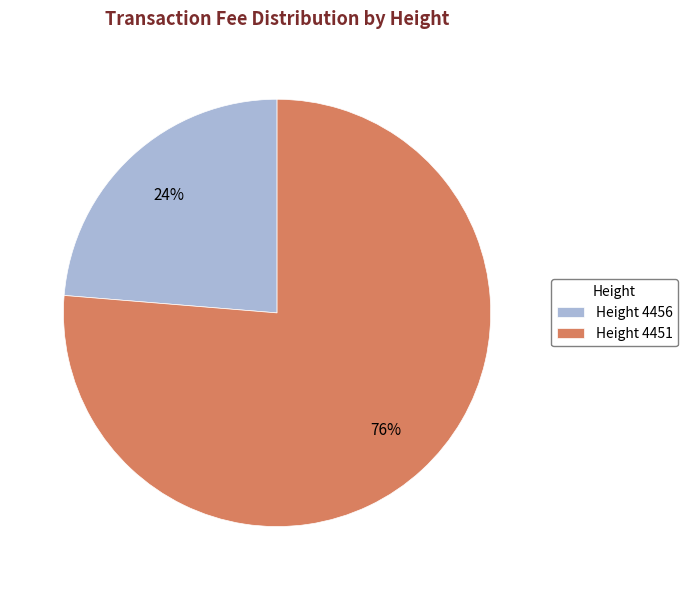

Count the number of slices in the pie.

2